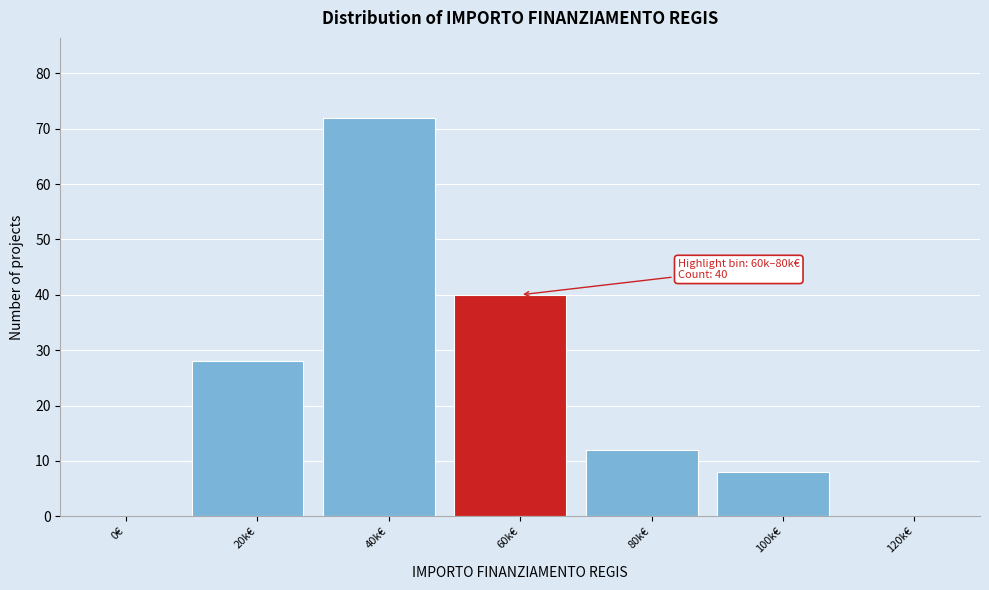

Reading left to right, list all the values displayed in this chart.

0€=0	20k€=28	40k€=72	60k€=40	80k€=12	100k€=8	120k€=0